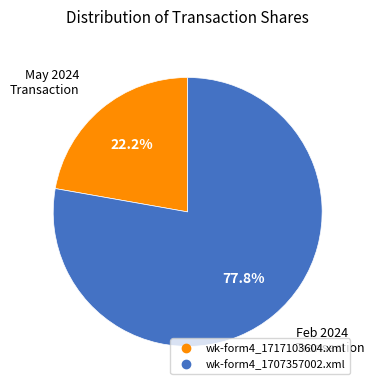

Does wk-form4_1707357002.xml account for over 50% of the chart?

Yes